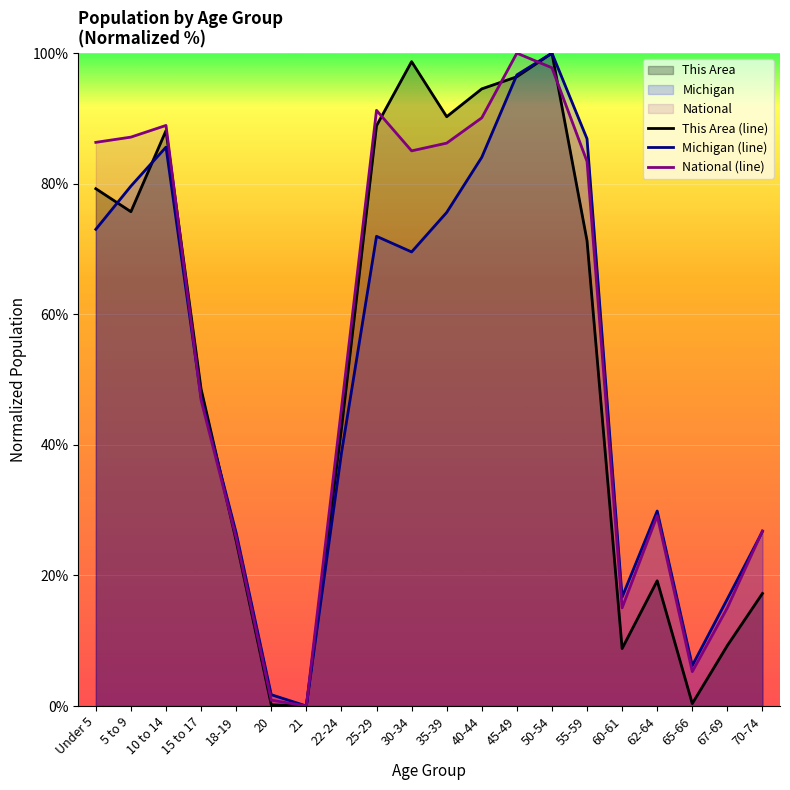

What is the label of the 16th point from the right?

18-19